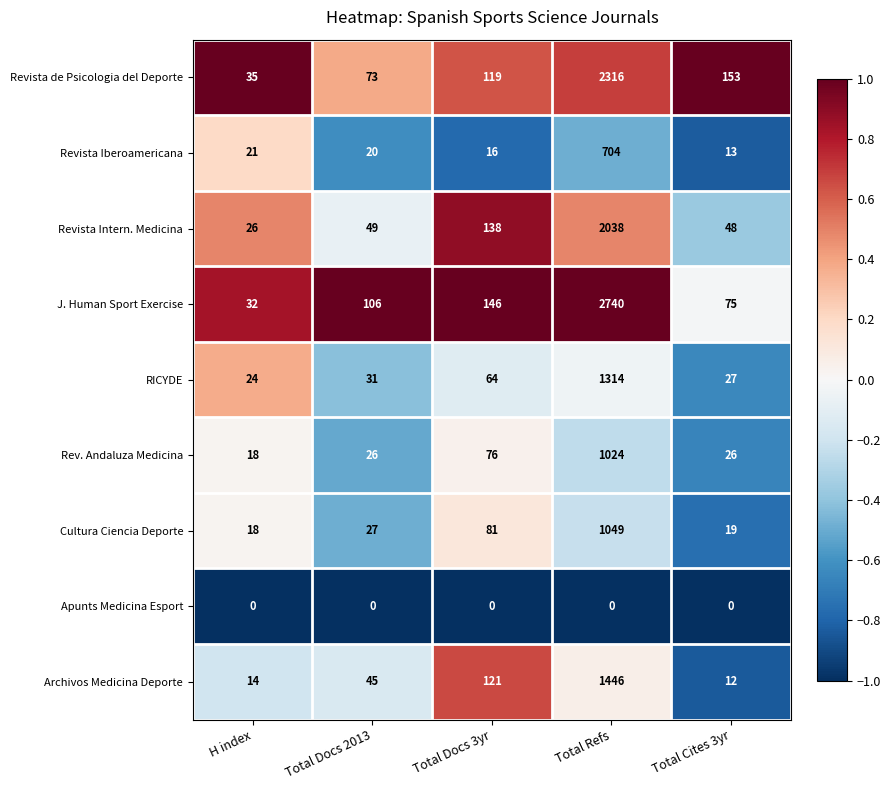

What is the minimum value for RICYDE?

24